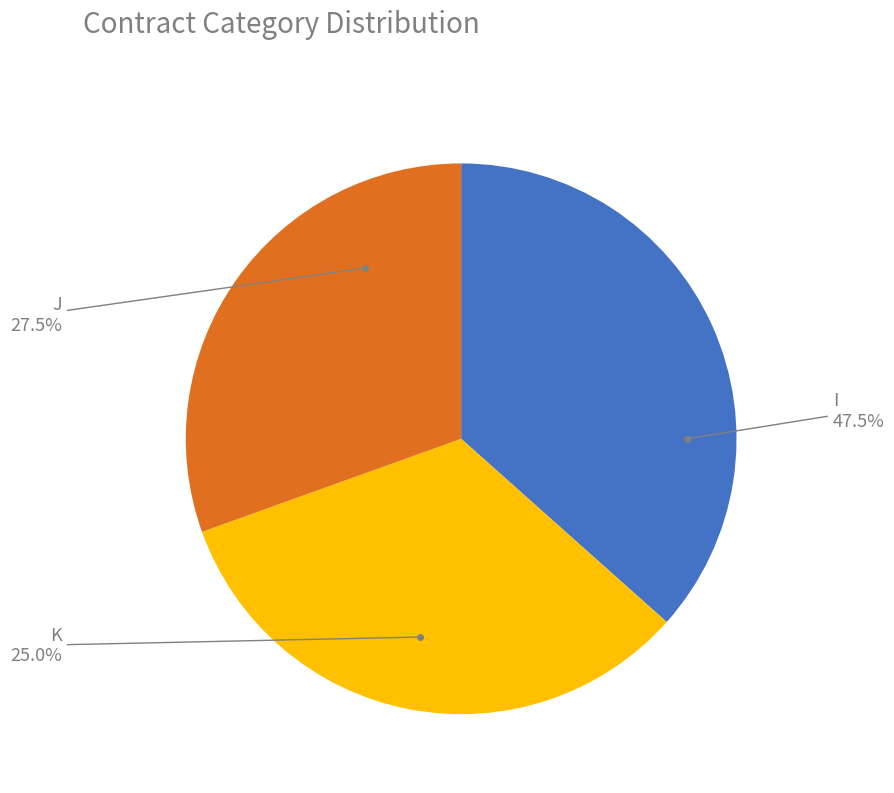

Do I and J together represent more than half of the pie?

Yes